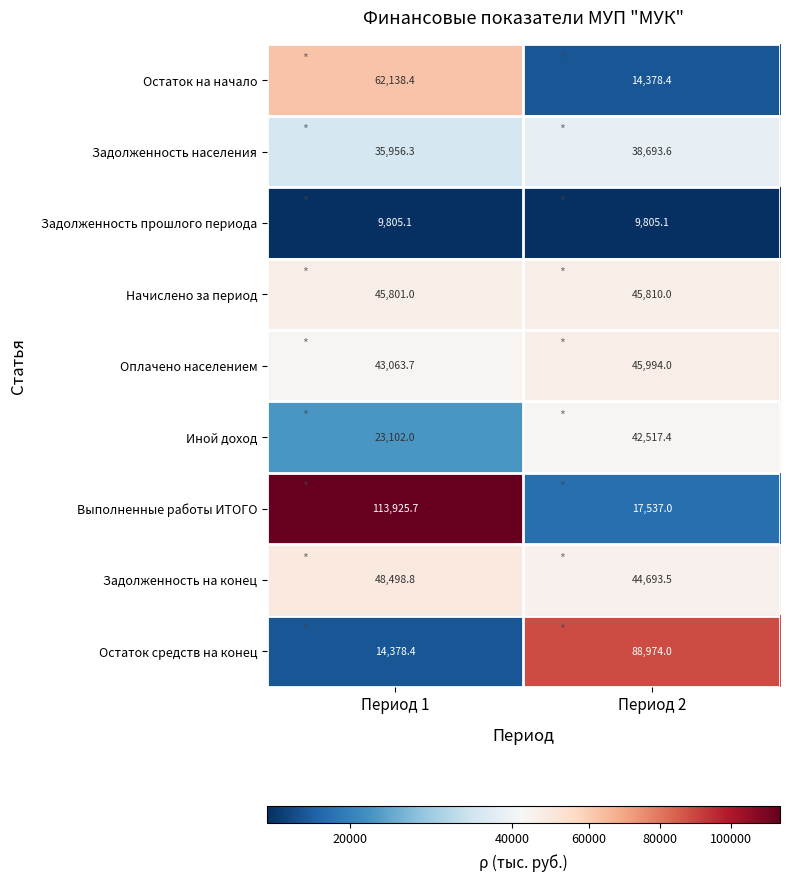

What is the approximate value of Иной доход at Период 2?

42517.4